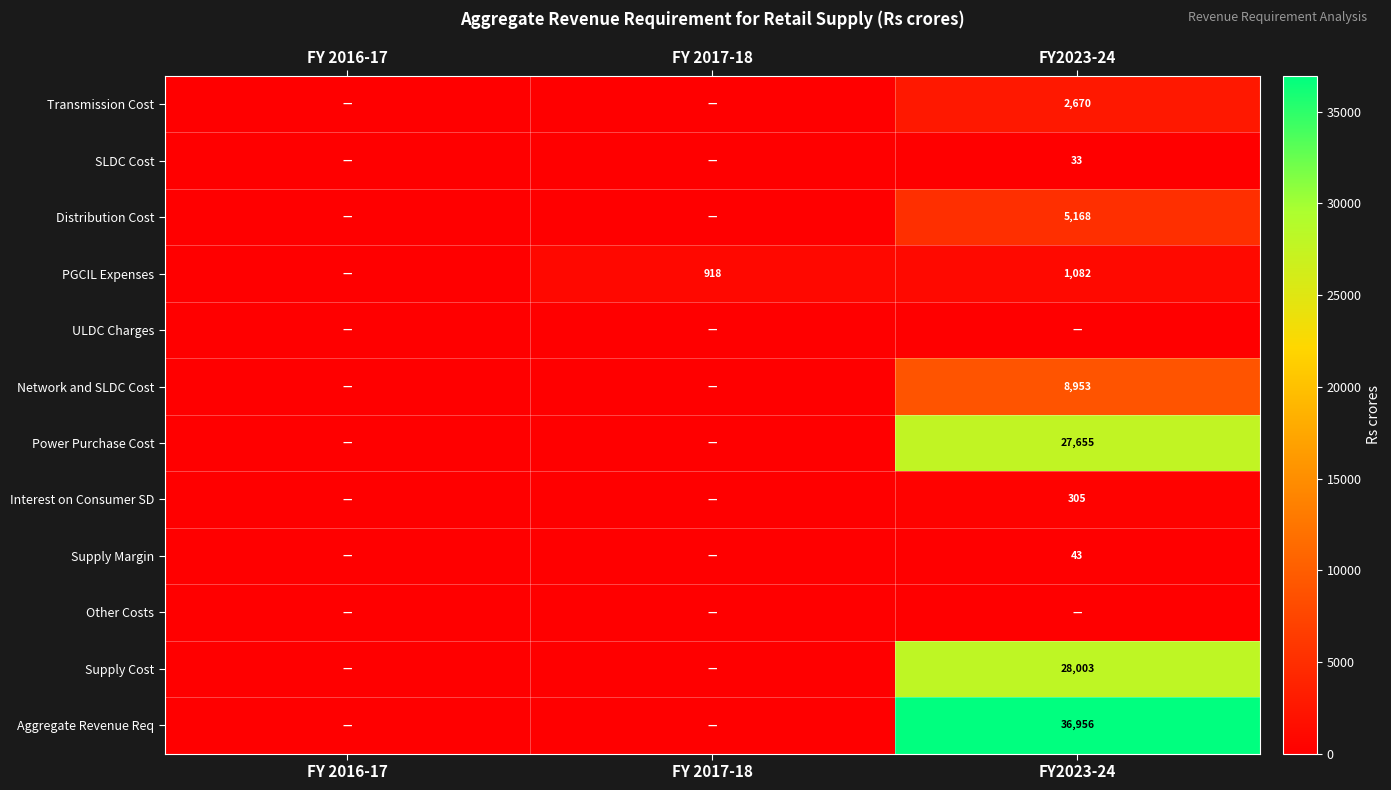

How many data points does each series have?

3